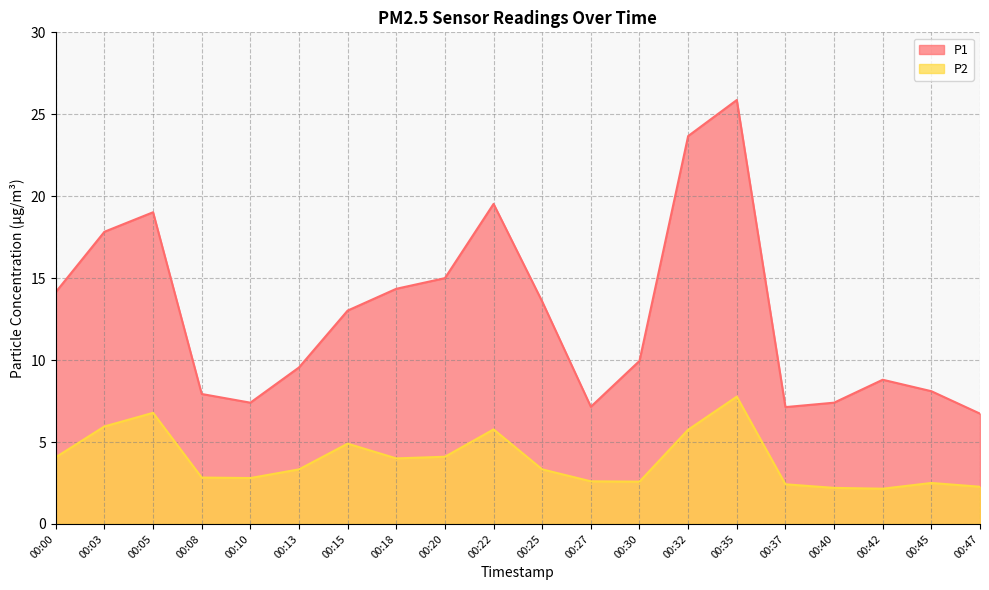

Which series has the widest spread of values?

P1